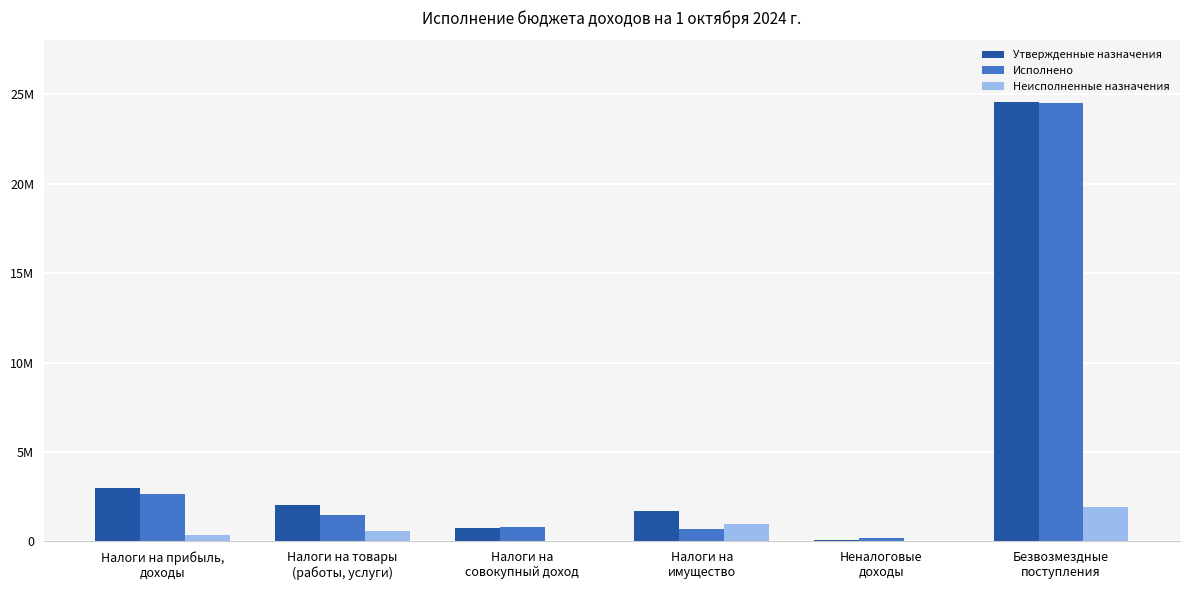

Reading right to left, extract all data points from this chart.

Утвержденные назначения: Безвозмездные
поступления=24532560.0	Неналоговые
доходы=89100.0	Налоги на
имущество=1676000.0	Налоги на
совокупный доход=773000.0	Налоги на товары
(работы, услуги)=2061100.0	Налоги на прибыль,
доходы=2989900.0
Исполнено: Безвозмездные
поступления=24483675.4	Неналоговые
доходы=167895.9	Налоги на
имущество=673025.8	Налоги на
совокупный доход=794970.0	Налоги на товары
(работы, услуги)=1473794.7	Налоги на прибыль,
доходы=2625865.3
Неисполненные назначения: Безвозмездные
поступления=1902333.8	Неналоговые
доходы=0.0	Налоги на
имущество=1002974.2	Налоги на
совокупный доход=0.0	Налоги на товары
(работы, услуги)=587305.3	Налоги на прибыль,
доходы=364034.7